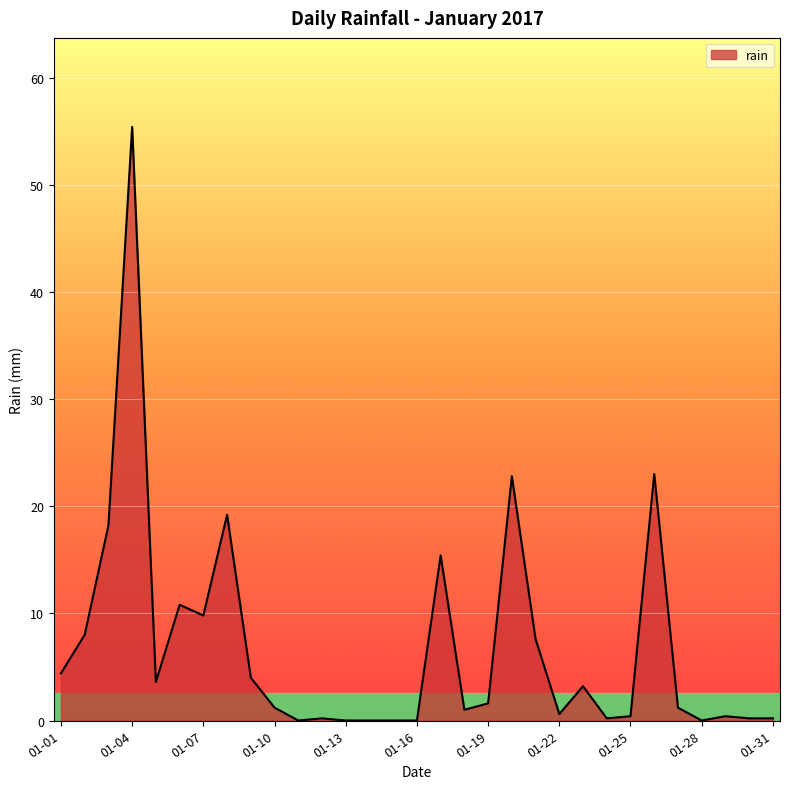

What is the difference between the maximum and minimum values?

55.4